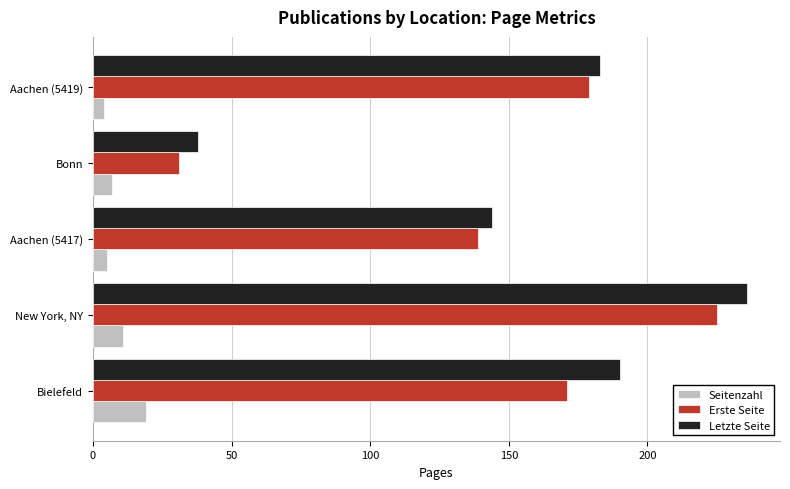

True or false: Erste Seite has a value of 179 at Aachen (5419).

True